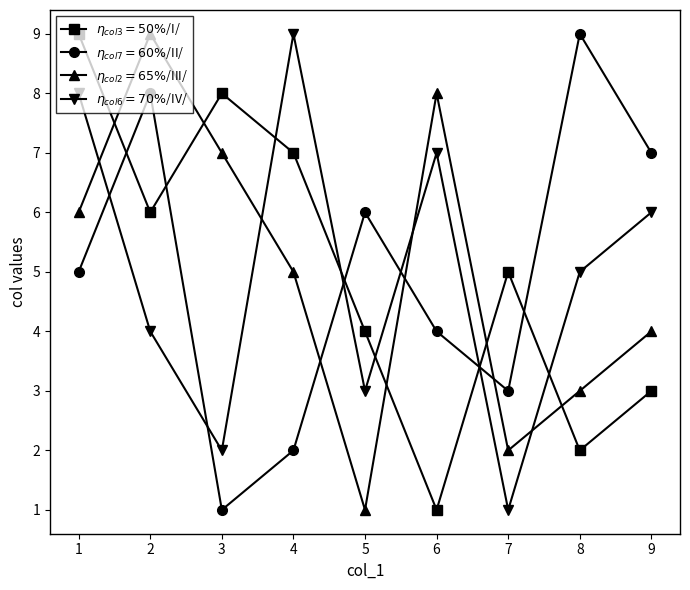

What is the sum of the $\eta_{col2}=65\%$/III/ values at 3 and 7?

9